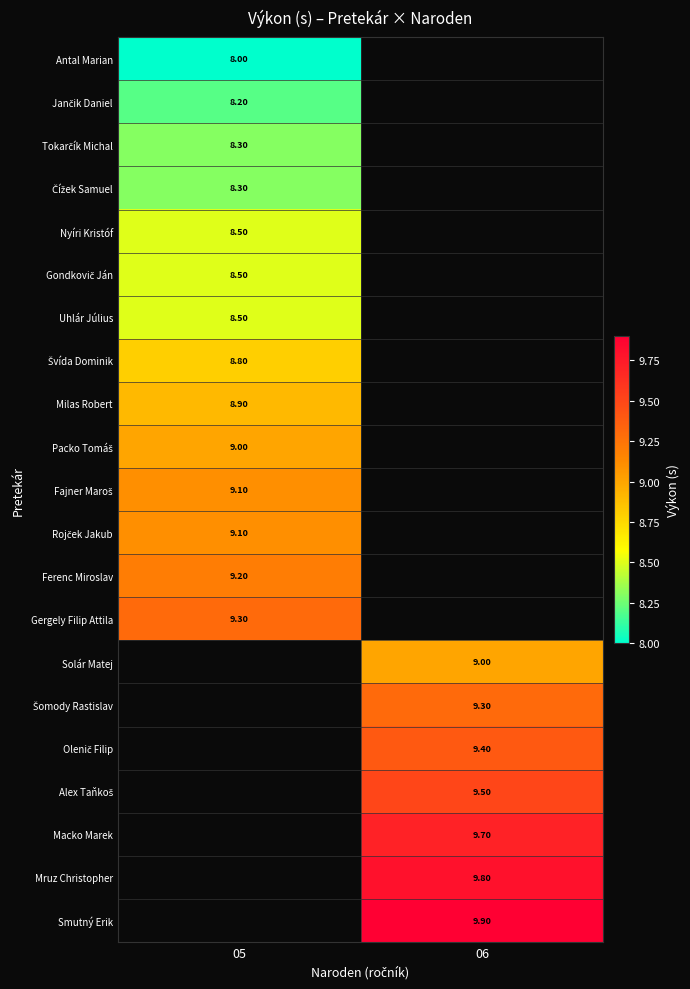

What is the difference between the highest and lowest values at 05?

1.3